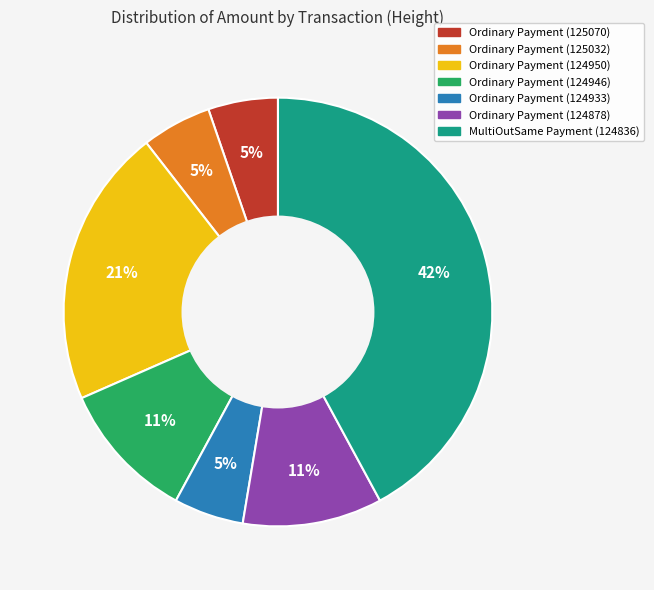

Does Ordinary Payment (125032) account for over 50% of the chart?

No